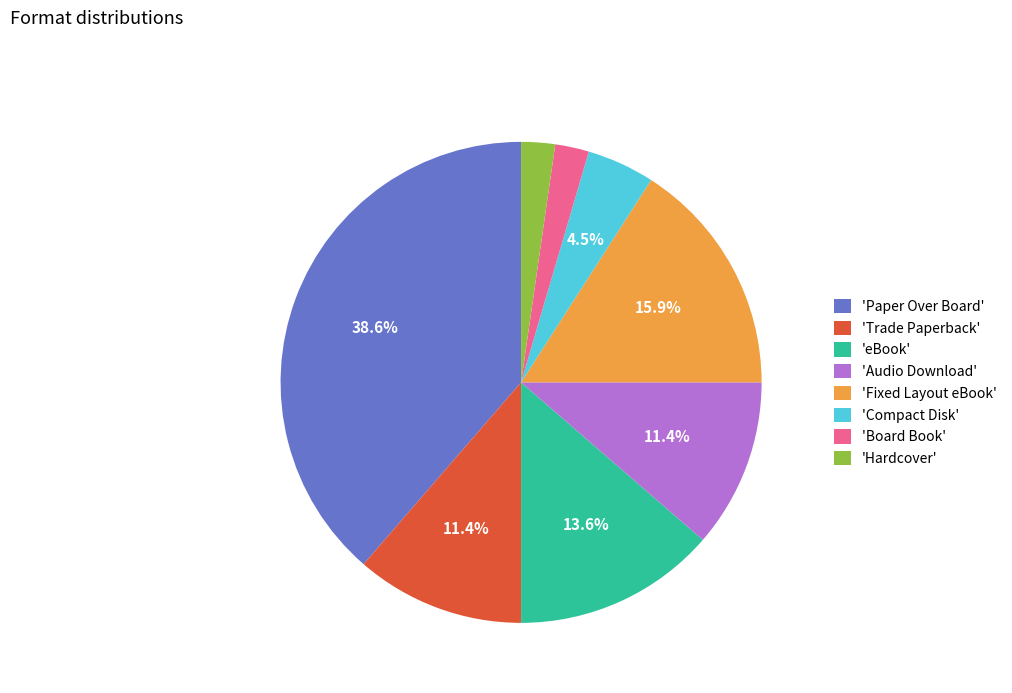

Between 'Hardcover' and 'Trade Paperback', which is larger?

'Trade Paperback'